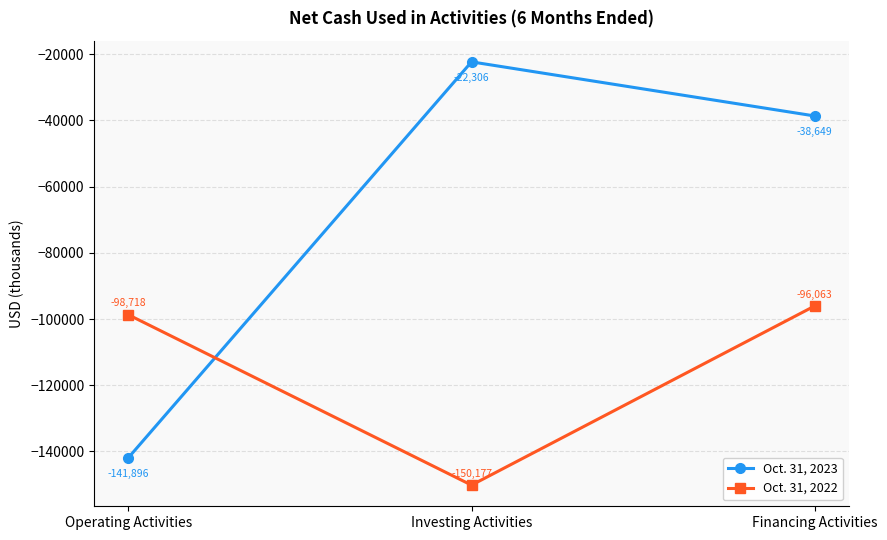

At which label is Oct. 31, 2023 closest to -82101?

Financing Activities